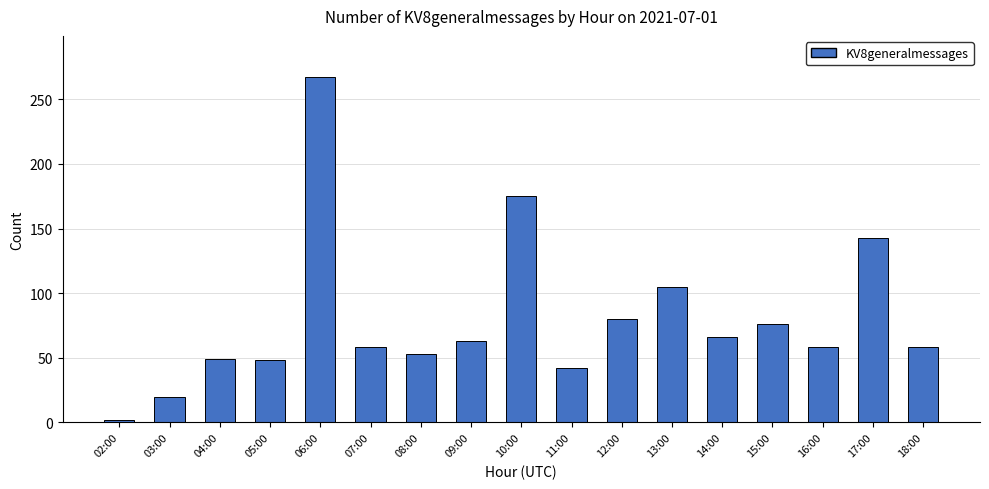

Which label corresponds to the largest value in the chart?

06:00